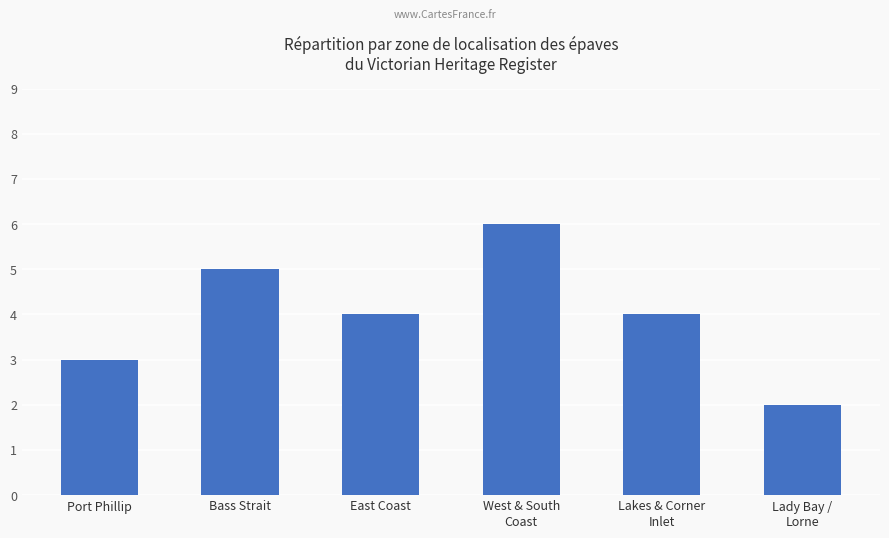

What is the approximate value at West & South
Coast?

6